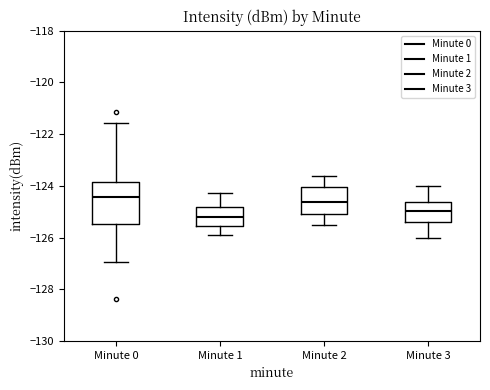

Reading left to right, read every box against the y-axis: the position of its median line, the range the box covers, and the ends of its whiskers. The values are not printed on the chart, so give them approximately, as read against the axis.

Minute 0: median -124.4, box -125.4 to -123.8, whiskers -127.0 to -121.6
Minute 1: median -125.2, box -125.6 to -124.8, whiskers -126.0 to -124.2
Minute 2: median -124.6, box -125.0 to -124.0, whiskers -125.4 to -123.6
Minute 3: median -125.0, box -125.4 to -124.6, whiskers -126.0 to -124.0